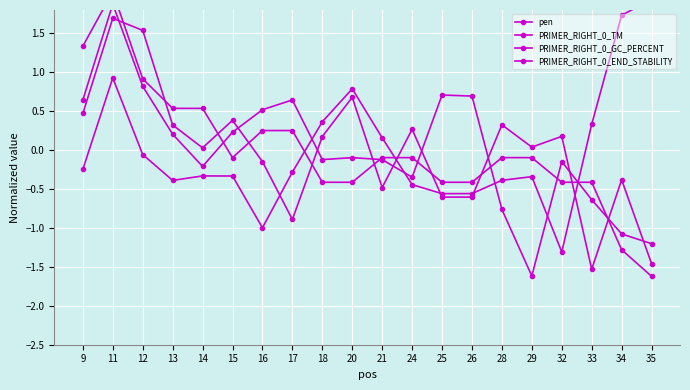

How many data points in PRIMER_RIGHT_0_TM are less than 0?

8